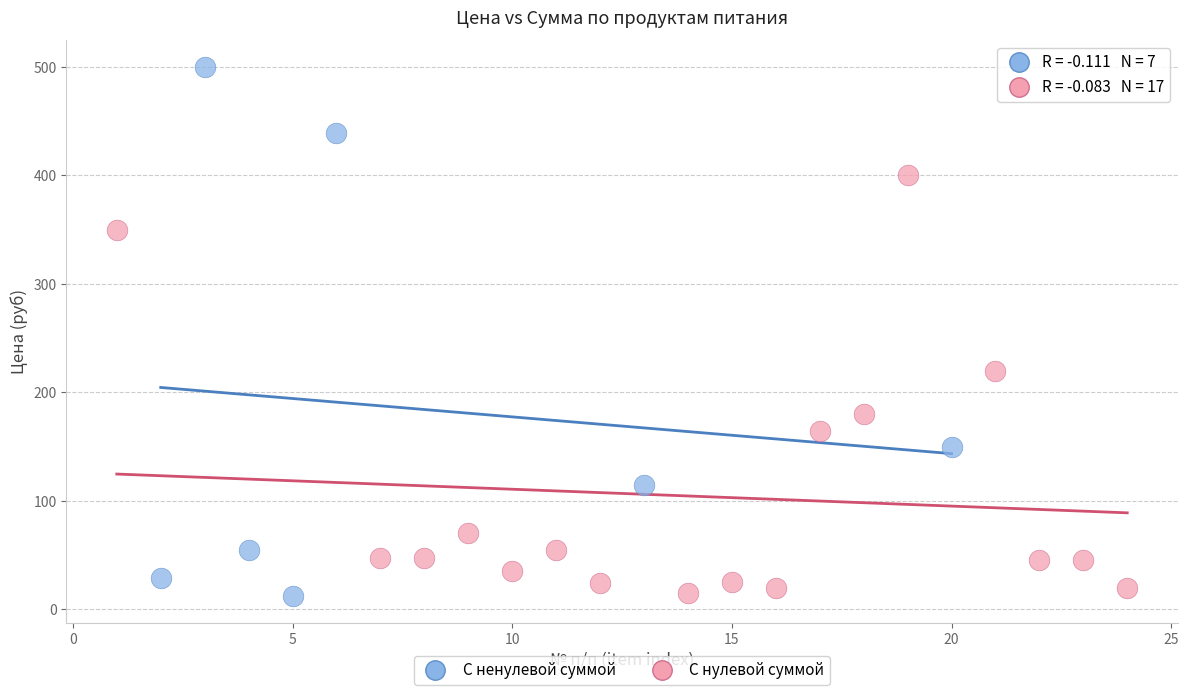

Which series reaches the maximum Y coordinate?

С ненулевой суммой